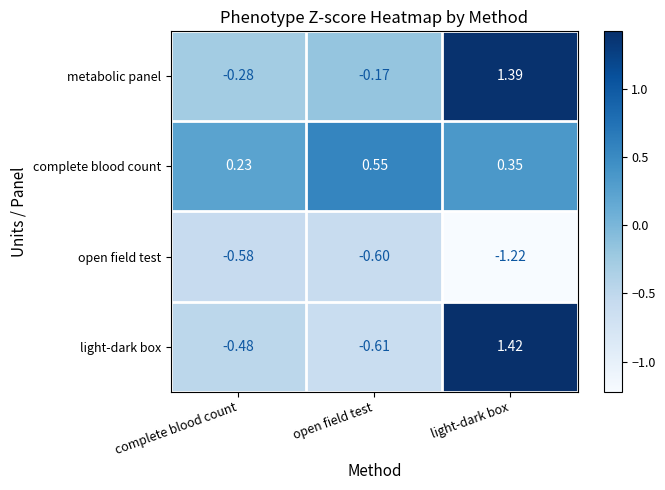

At which label is open field test closest to 0?

complete blood count